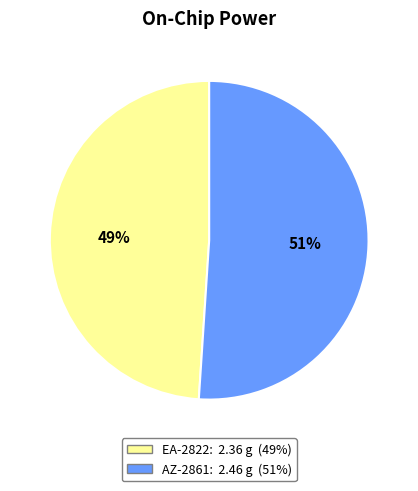

True or false: AZ-2861 accounts for 61% of the total.

False